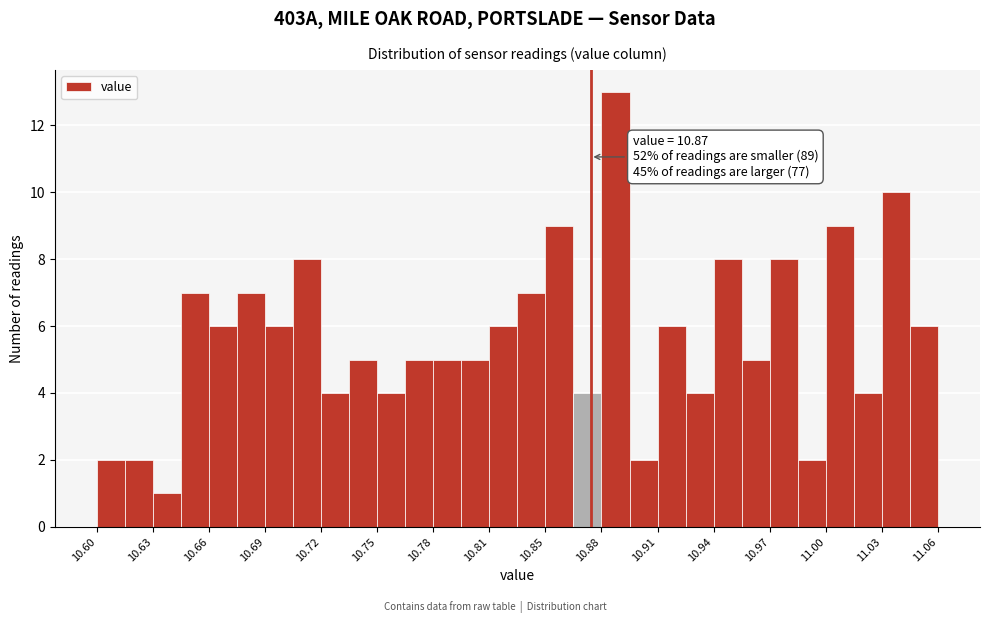

Read against the x-axis, roughly where is the centre of the tallest bar?

10.885